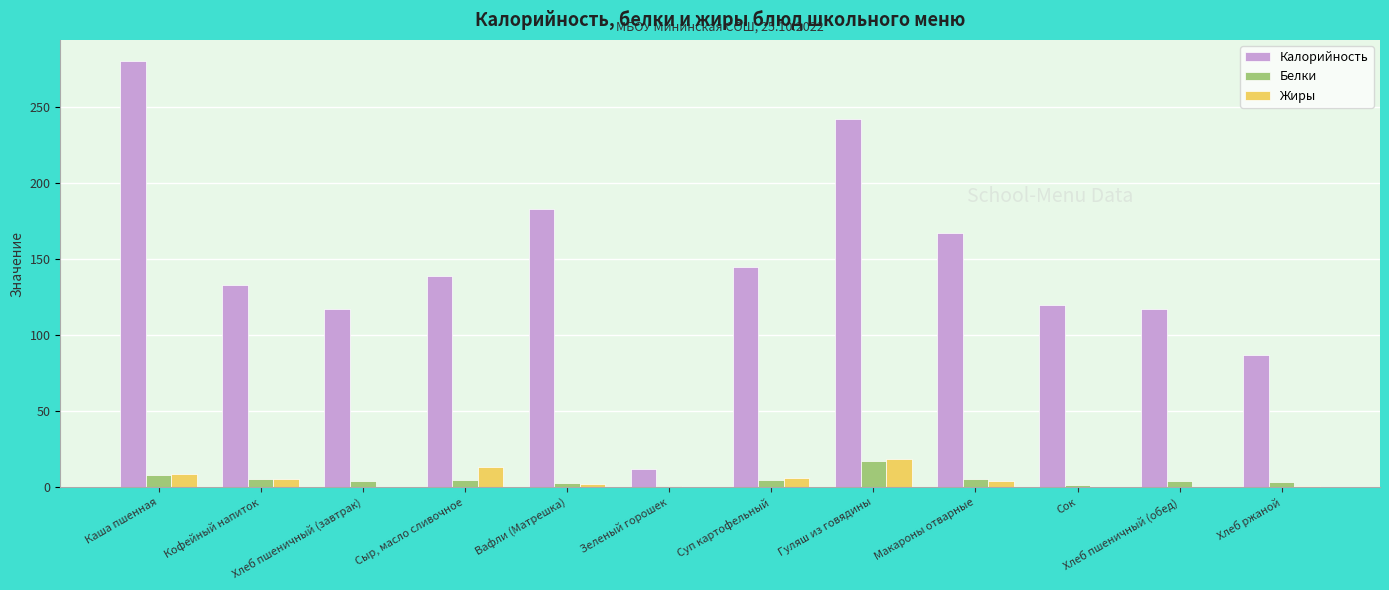

What is the sum of all Жиры values?

59.8